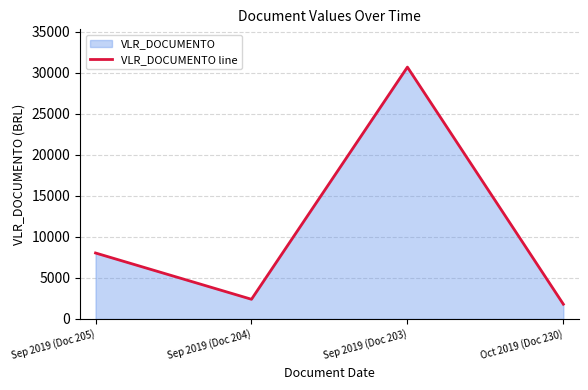

Where does the data first go above 8041?

Sep 2019 (Doc 205)